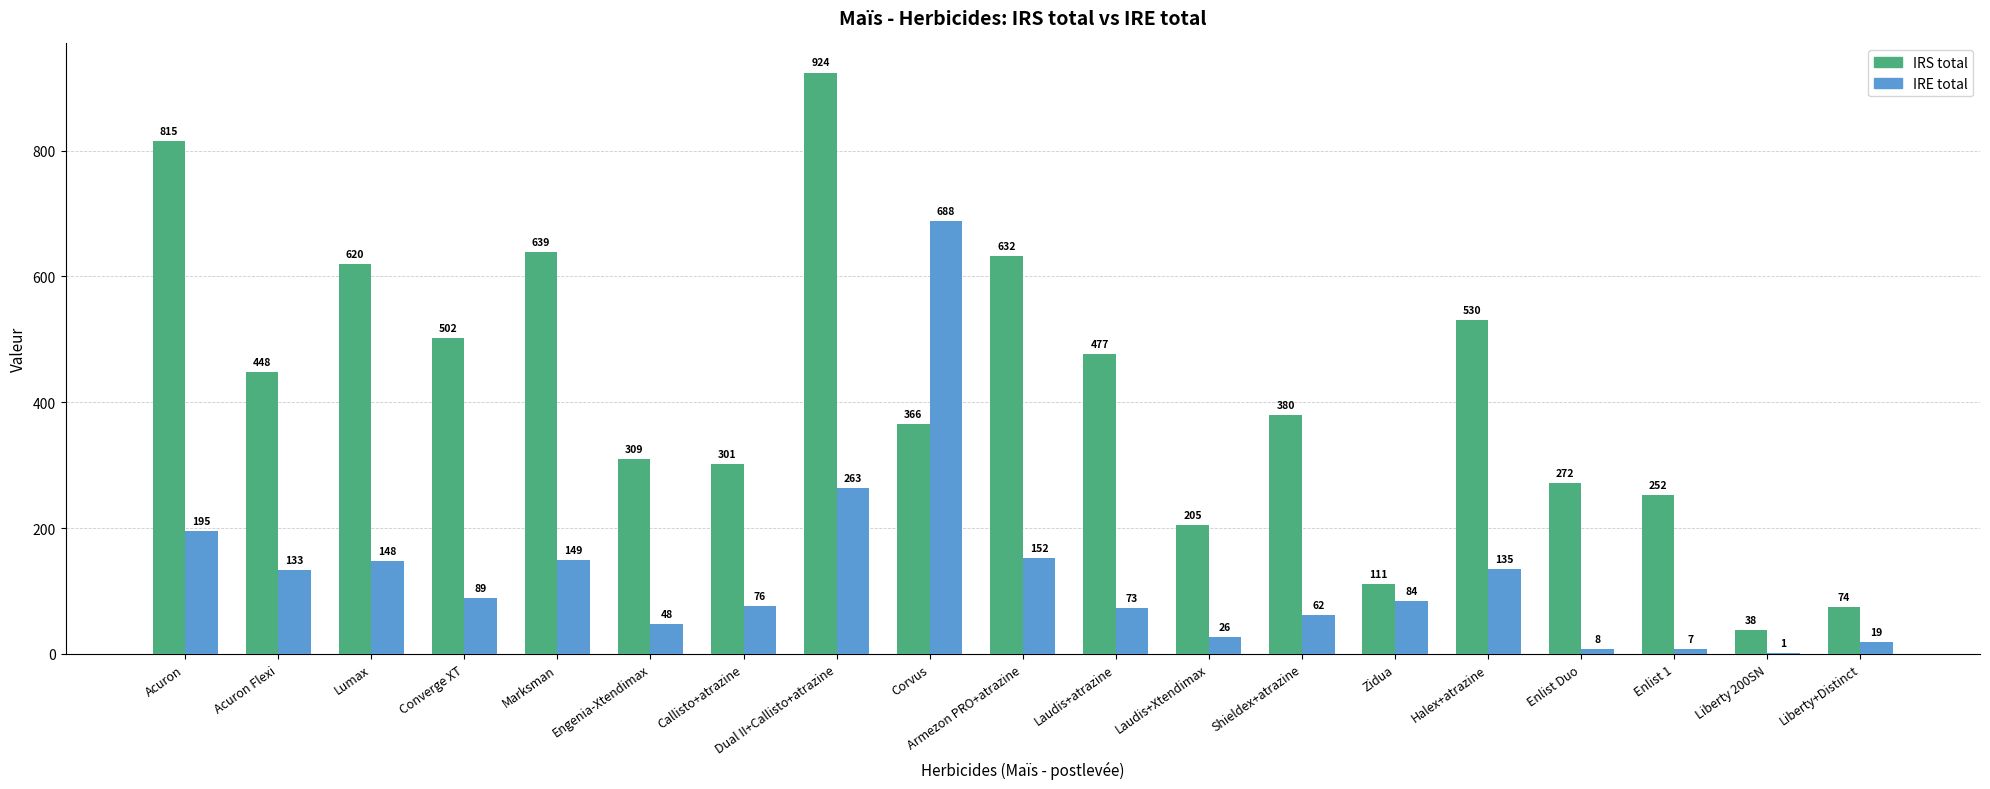

Between Dual II+Callisto+atrazine and Halex+atrazine, which series saw the biggest shift?

IRS total